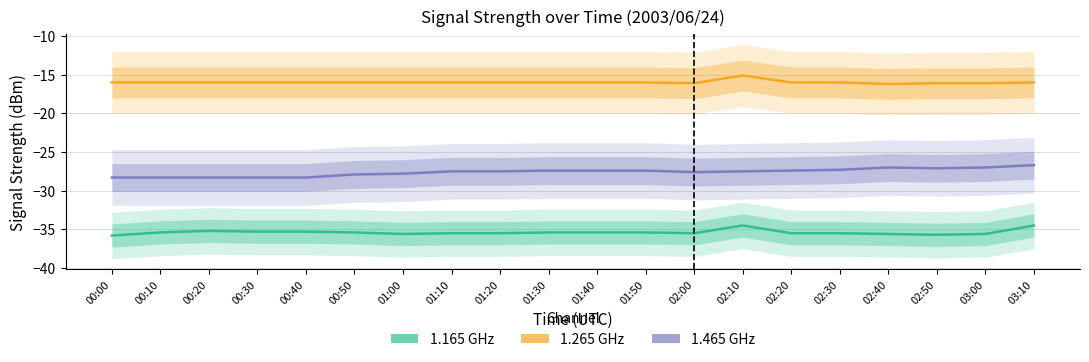

How many data points in 1.465 GHz are above -27?

1